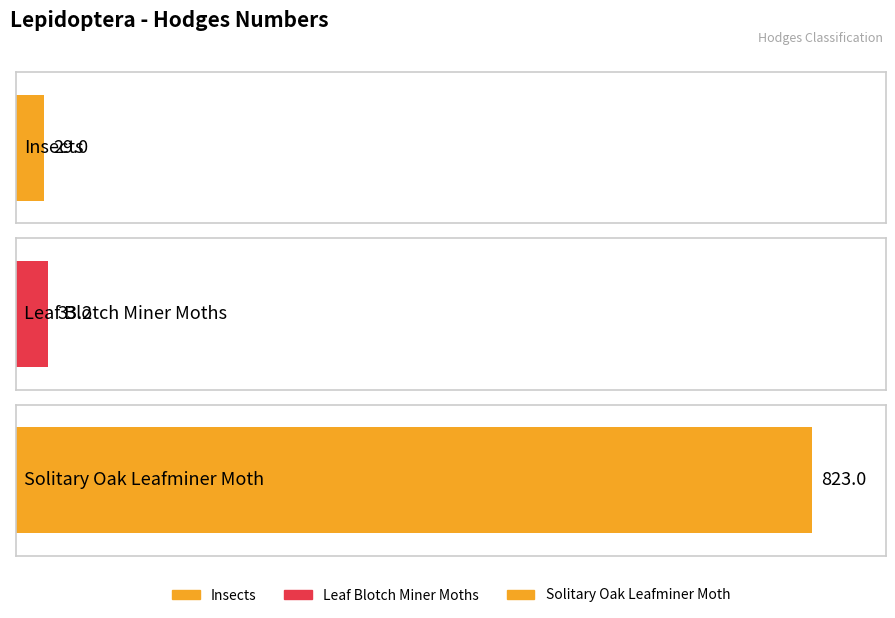

What is the difference between the values at Insects and Leaf Blotch Miner Moths?

4.2